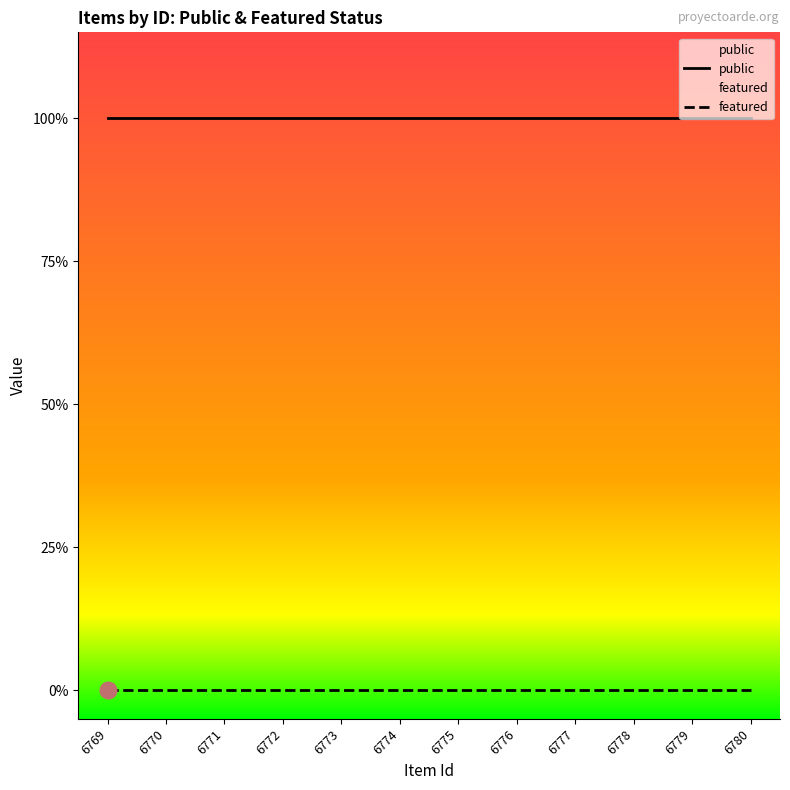

True or false: public and featured cross at least once.

False